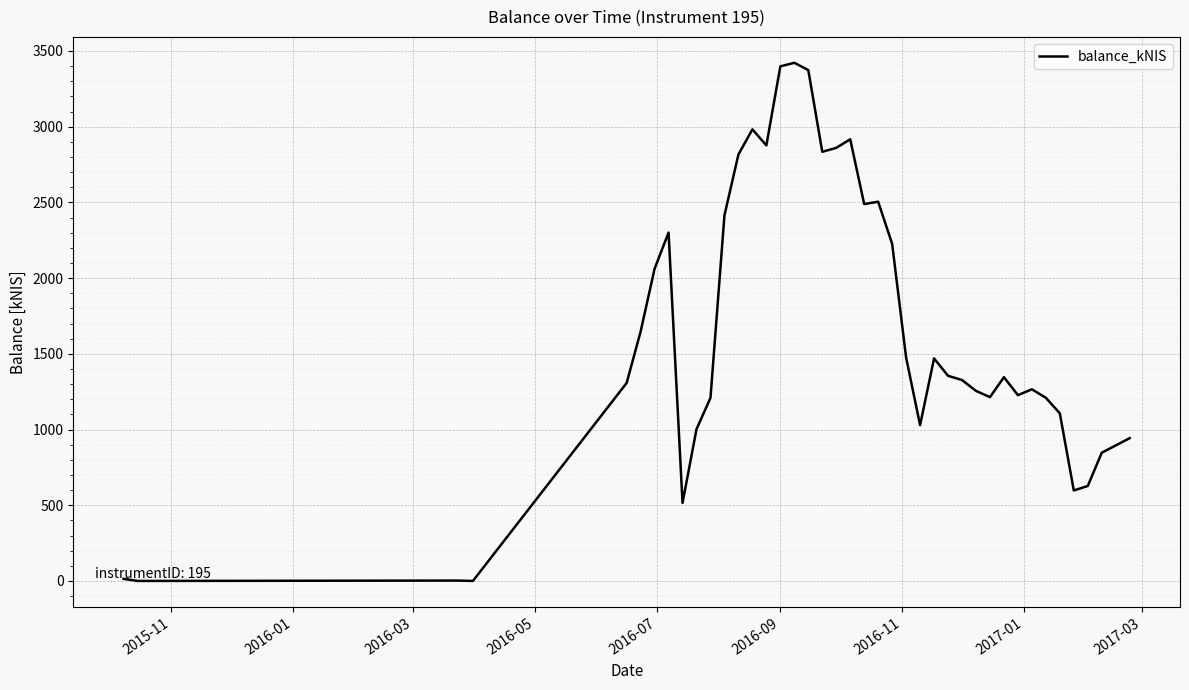

What is the difference between the maximum and minimum values?

3421.9